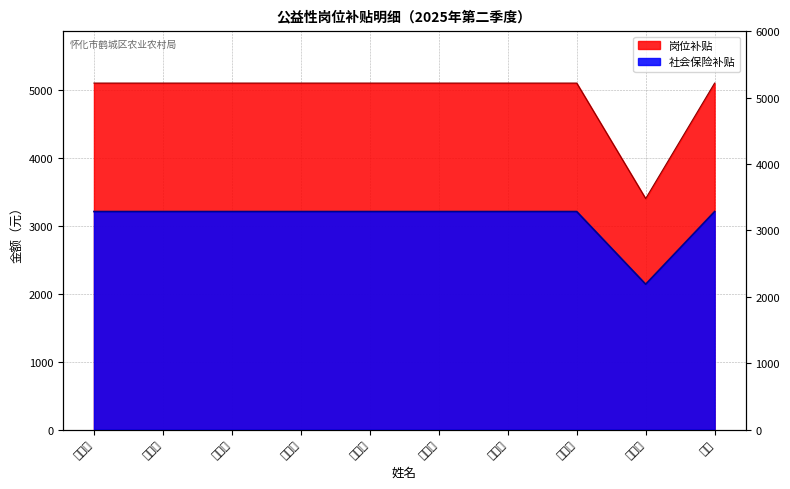

True or false: 社会保险补贴 and 岗位补贴 intersect in this chart.

False